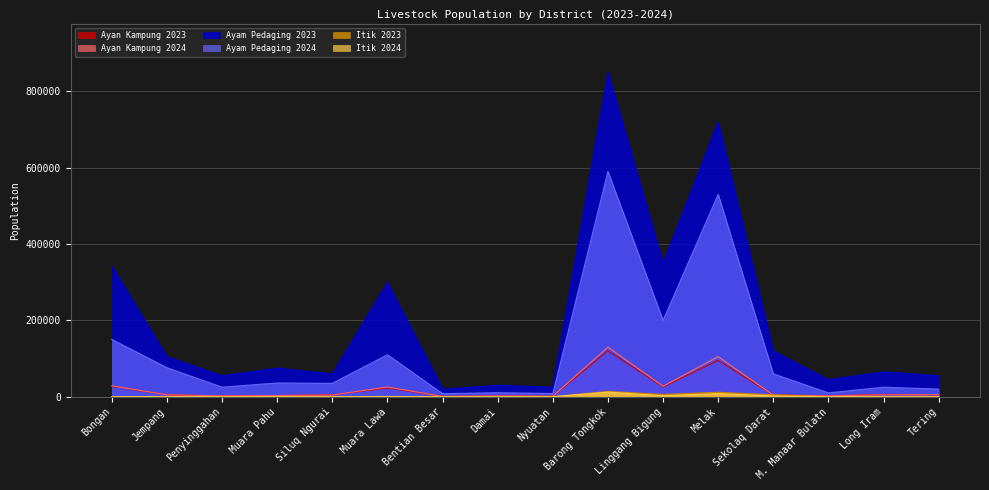

True or false: Ayan Kampung 2024 and Ayam Pedaging 2024 intersect in this chart.

False